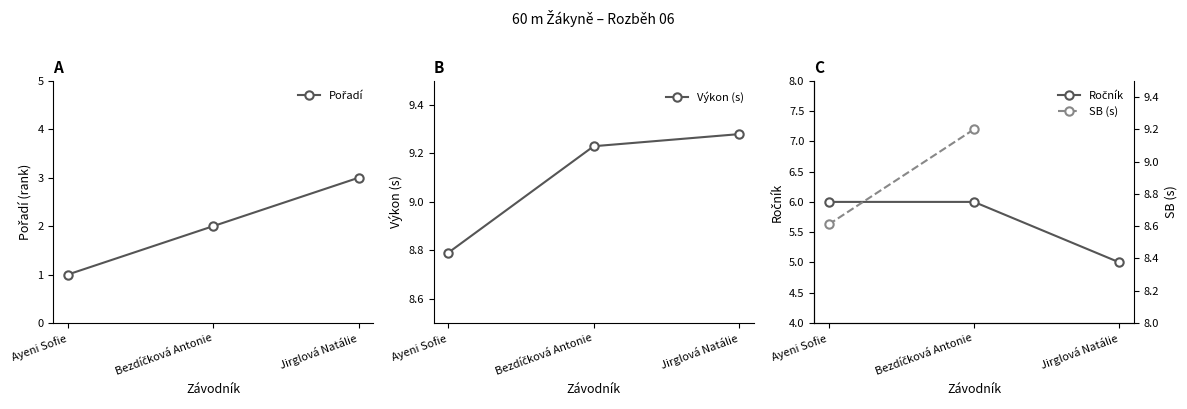

What is the label of the 1st point from the right?

Jirglová Natálie